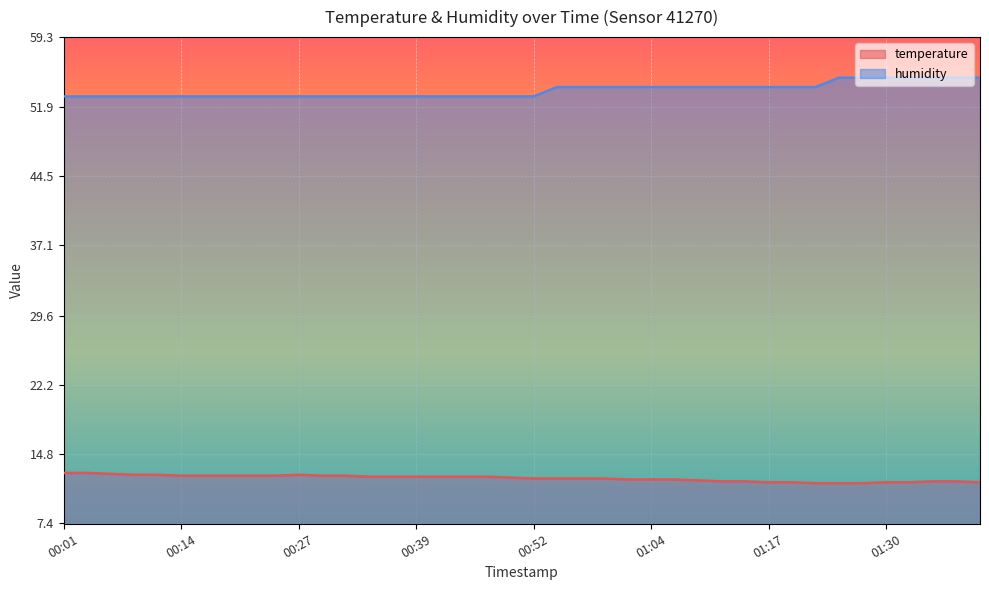

What is the greatest value displayed?

55.0